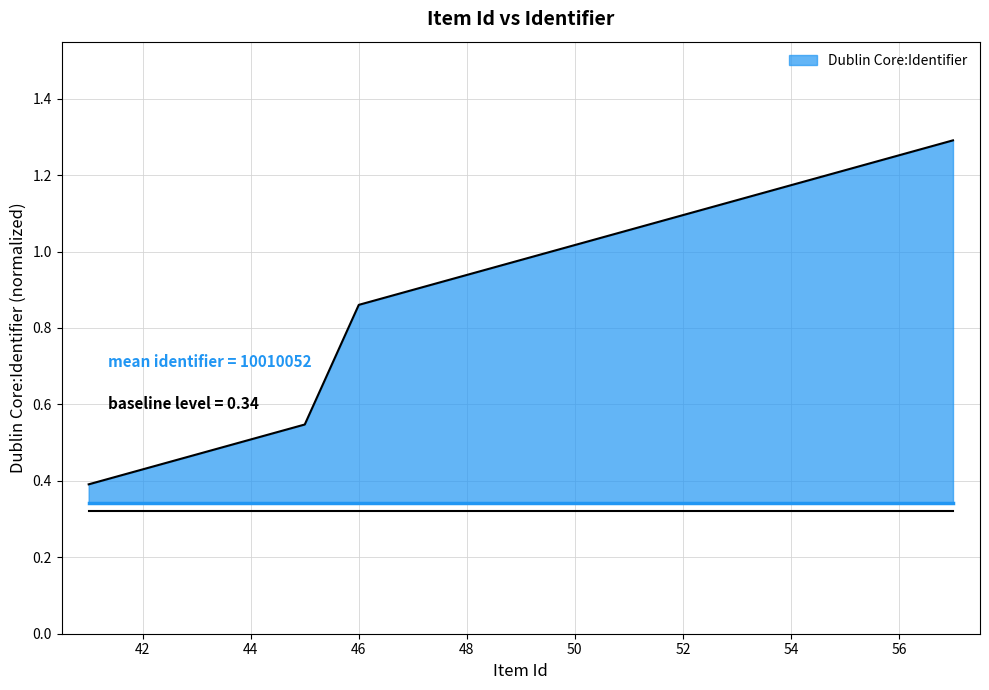

What is the greatest value displayed?

1.3